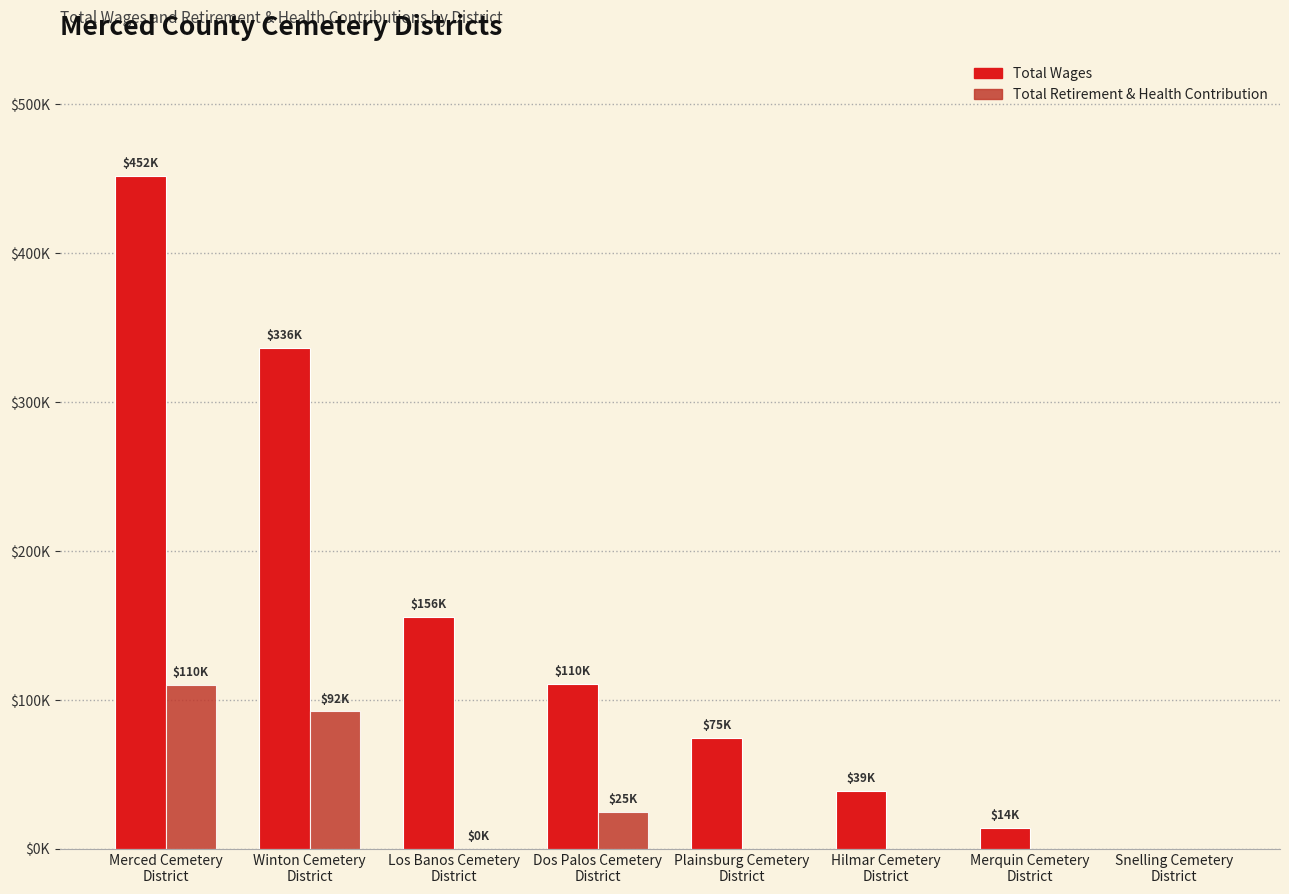

Between Merced Cemetery
District and Snelling Cemetery
District, which is larger?

Merced Cemetery
District